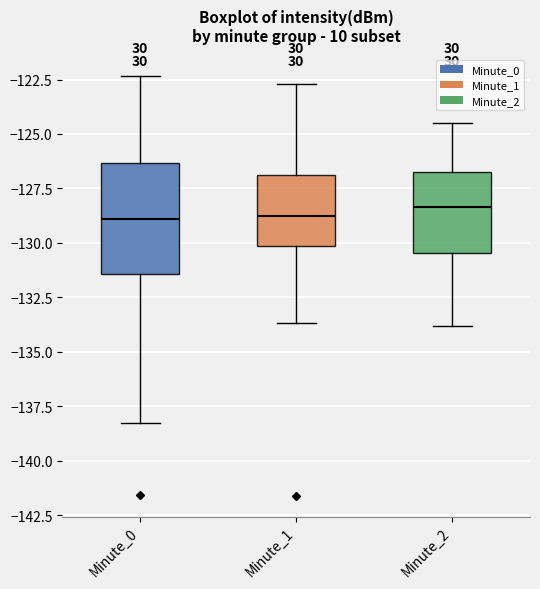

Reading left to right, transcribe this box plot: for each box, give where its median line is, the range the box spans, and where its two whiskers end, as read against the y-axis. The values are not printed on the chart, so give them approximately, as read against the axis.

Minute_0: median -129.0, box -131.5 to -126.5, whiskers -138.5 to -122.5
Minute_1: median -128.5, box -130.0 to -127.0, whiskers -133.5 to -122.5
Minute_2: median -128.5, box -130.5 to -126.5, whiskers -134.0 to -124.5